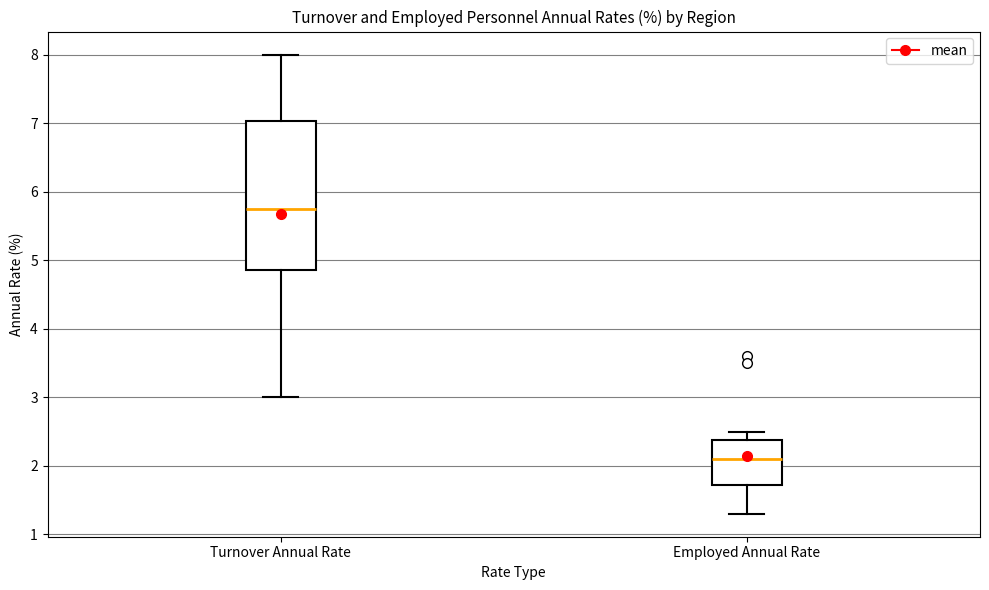

Which box is the tallest, from its lower edge to its upper edge?

Turnover Annual Rate